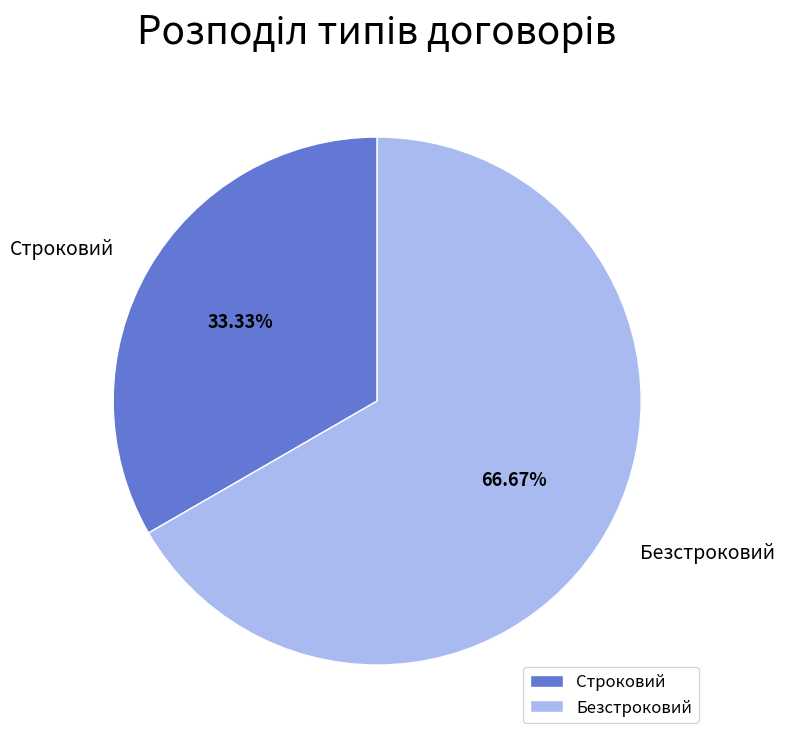

To the nearest percent, what is the combined percentage of Безстроковий and Строковий?

100%